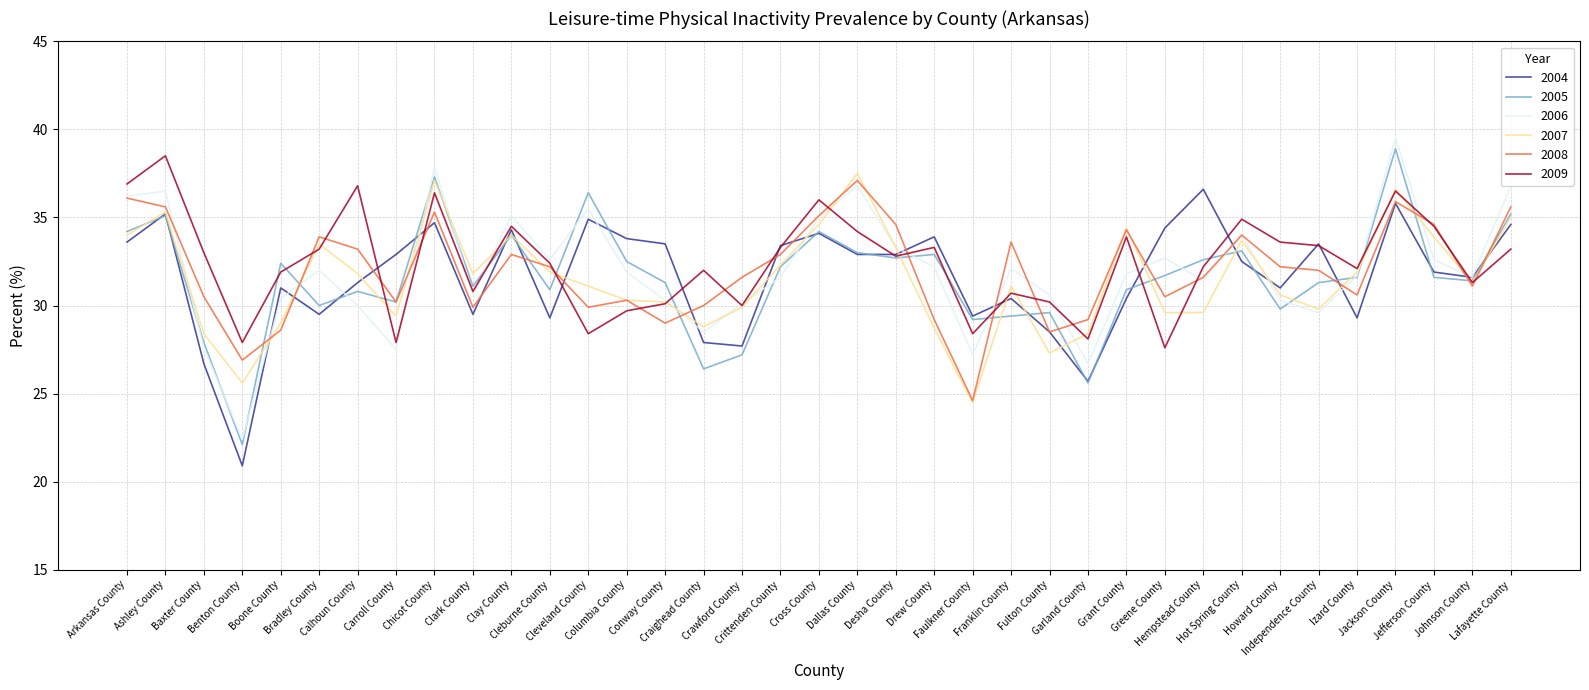

What is the sum of all 2009 values?

1200.6